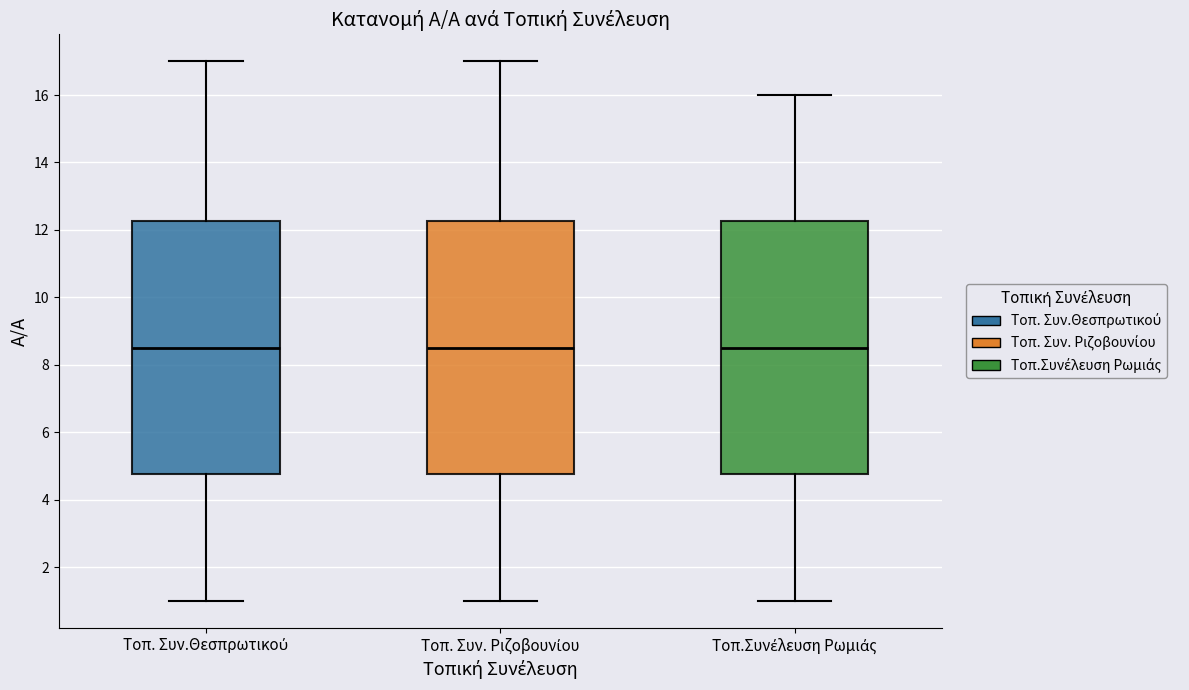

Where does the lower whisker of the box for Τοπ.Συνέλευση Ρωμιάς end on the y-axis? The values are not printed on the chart, so give them approximately, as read against the axis.

1.0